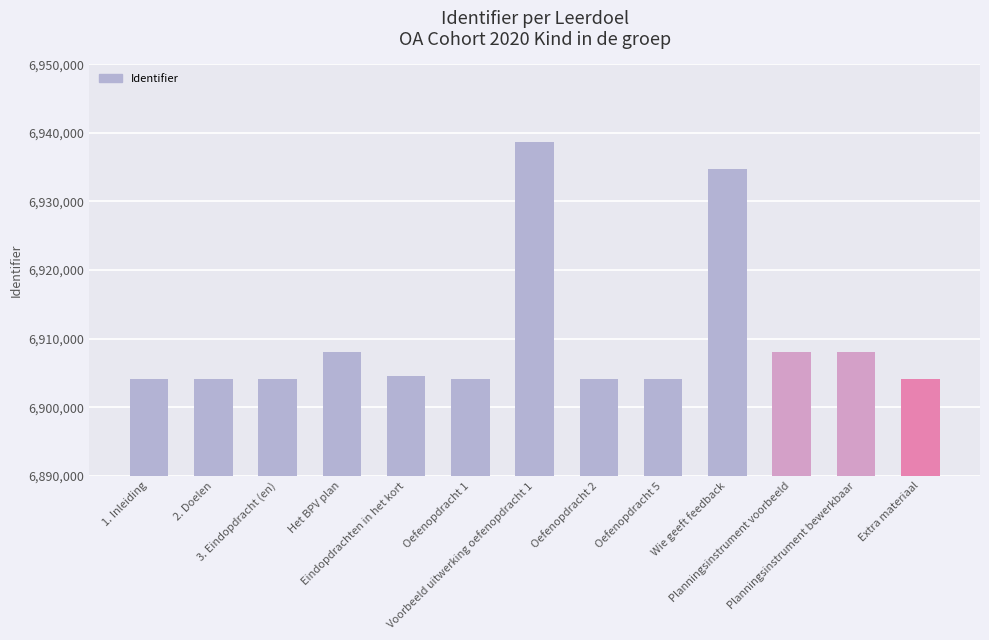

Between Extra materiaal and Planningsinstrument voorbeeld, which is larger?

Planningsinstrument voorbeeld